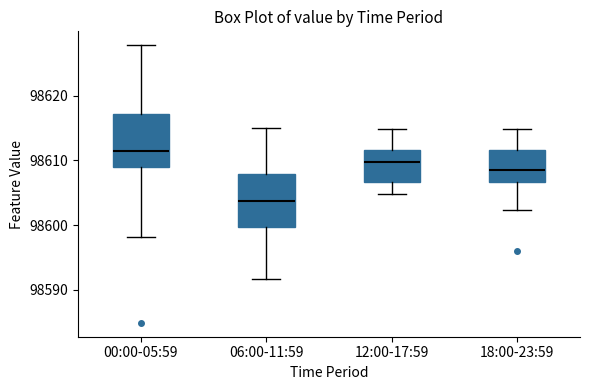

Reading left to right, read every box against the y-axis: the position of its median line, the range the box covers, and the ends of its whiskers. The values are not printed on the chart, so give them approximately, as read against the axis.

00:00-05:59: median 98611, box 98609 to 98617, whiskers 98598 to 98628
06:00-11:59: median 98604, box 98600 to 98608, whiskers 98592 to 98615
12:00-17:59: median 98610, box 98607 to 98612, whiskers 98605 to 98615
18:00-23:59: median 98609, box 98607 to 98612, whiskers 98602 to 98615